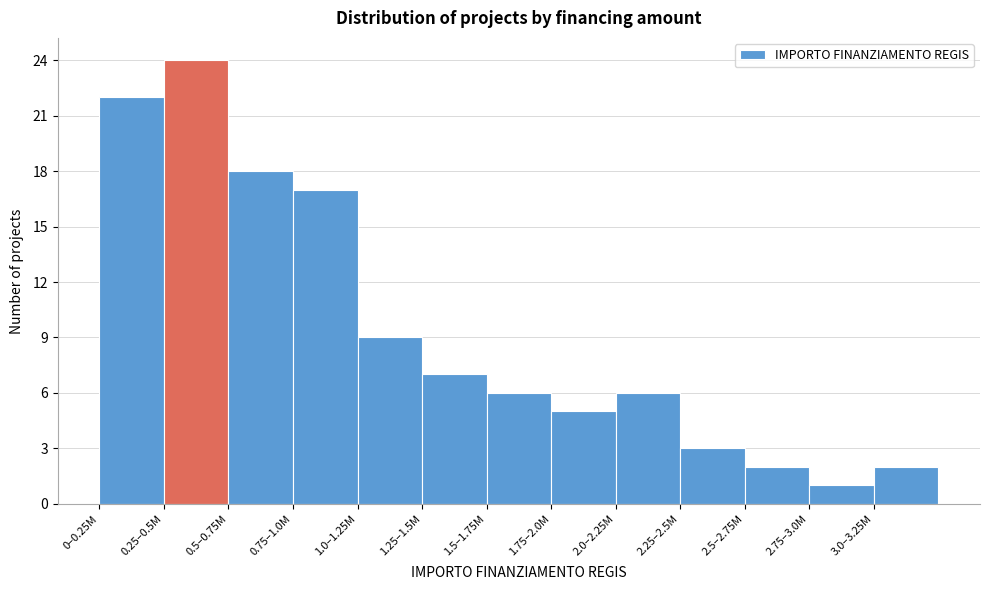

Reading left to right, extract all data points from this chart.

0–0.25M=22	0.25–0.5M=24	0.5–0.75M=18	0.75–1.0M=17	1.0–1.25M=9	1.25–1.5M=7	1.5–1.75M=6	1.75–2.0M=5	2.0–2.25M=6	2.25–2.5M=3	2.5–2.75M=2	2.75–3.0M=1	3.0–3.25M=2